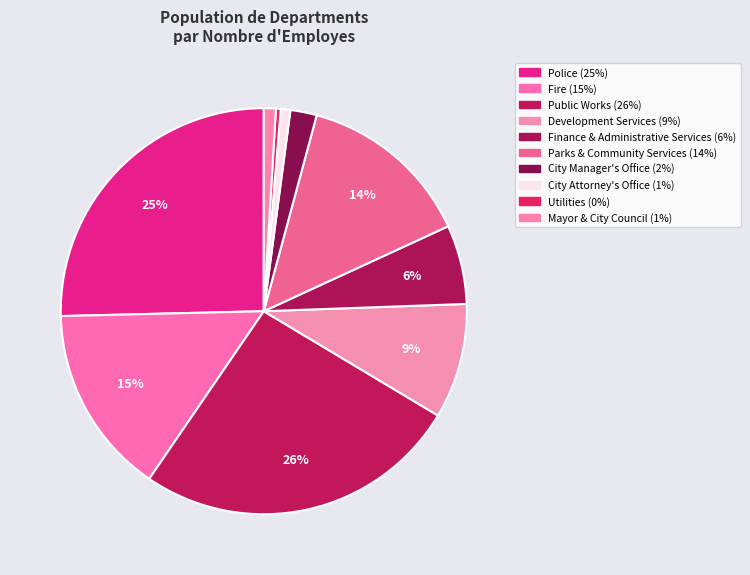

How many segments does this pie chart have?

10